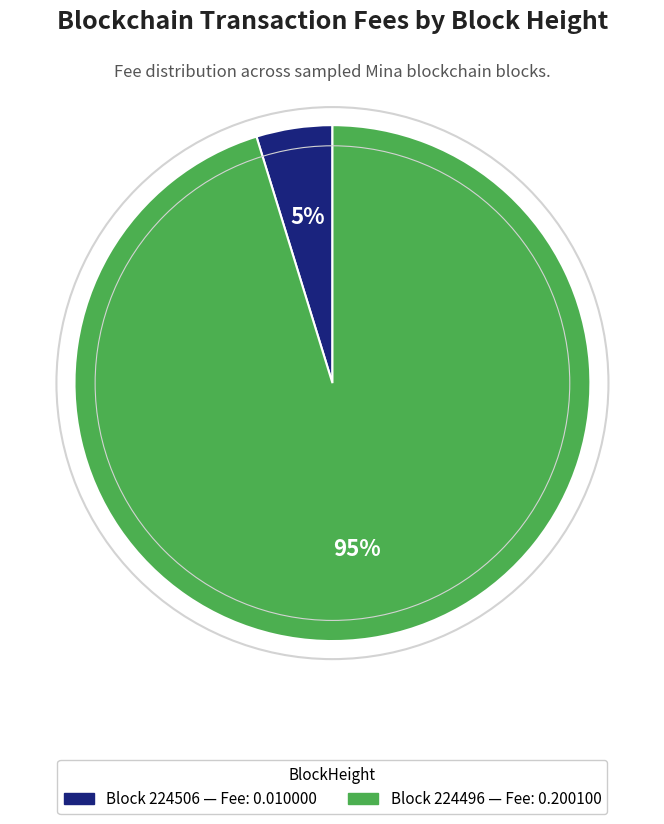

To the nearest percent, what is the average slice percentage?

50%